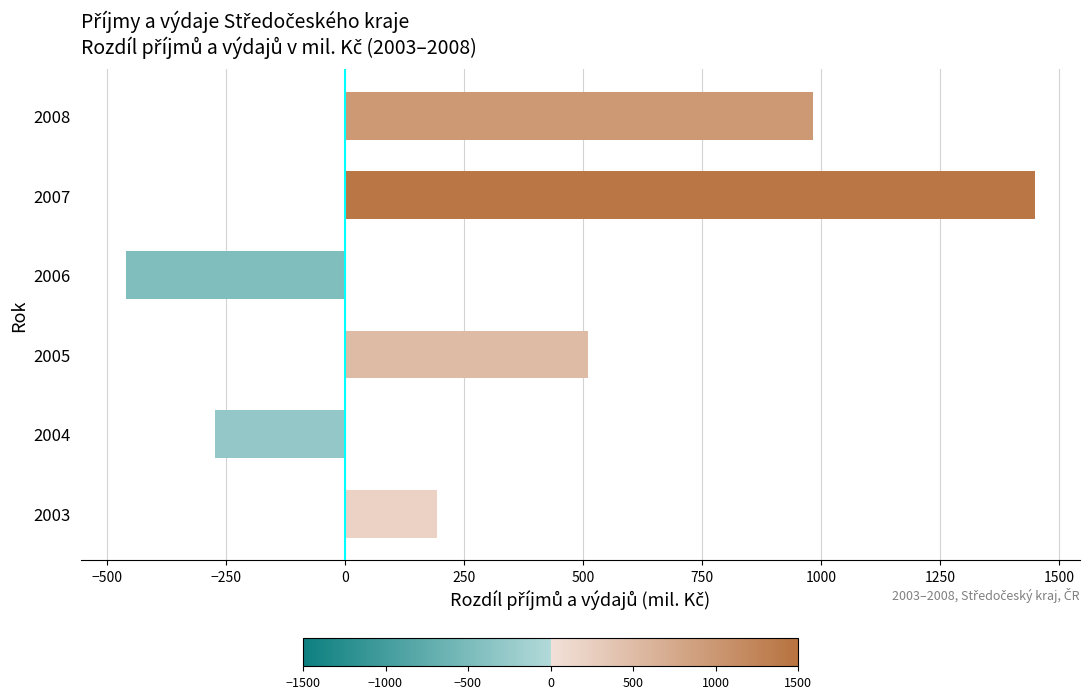

Are the bars grouped side by side (vs. stacked)?

No